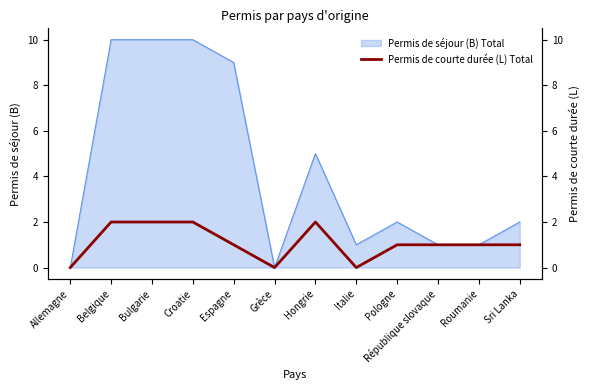

Reading left to right, what are all the values shown in this chart?

0	2	2	2	1	0	2	0	1	1	1	1